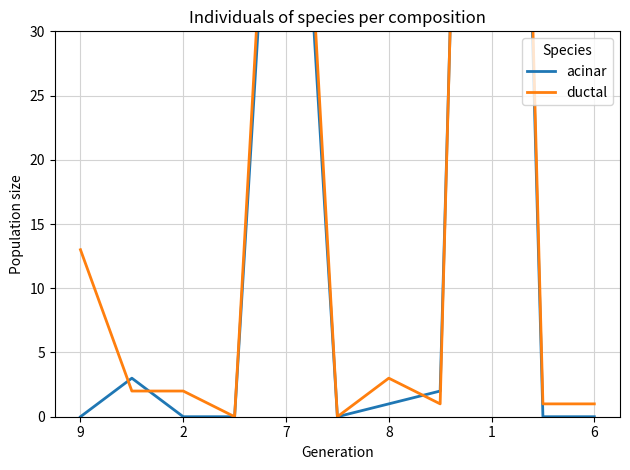

At which label is acinar closest to 73?

7